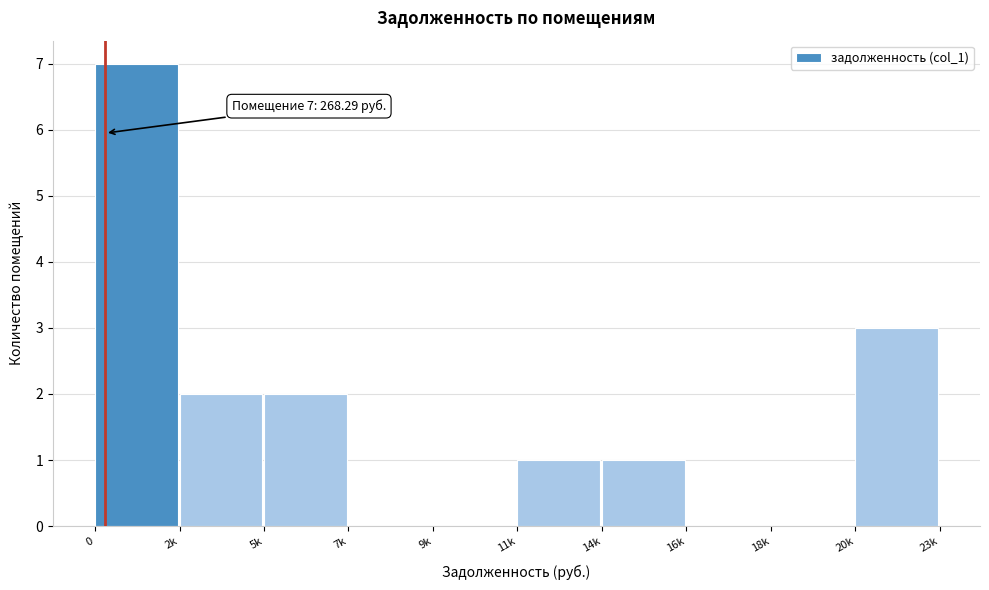

Reading left to right, transcribe all the data shown in this chart.

0=7	2k=2	5k=2	7k=0	9k=0	11k=1	14k=1	16k=0	18k=0	20k=3